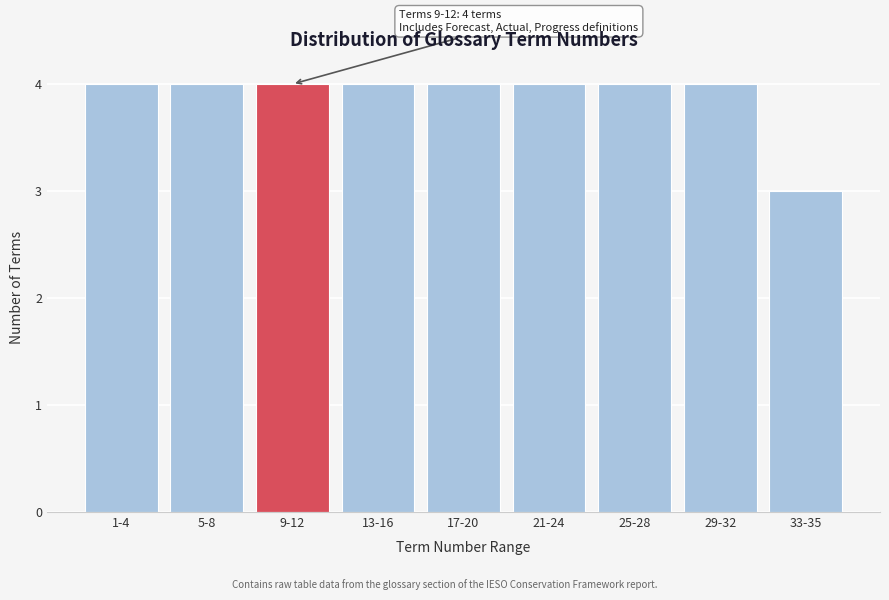

Reading left to right, what are all the values shown in this chart?

1-4=4	5-8=4	9-12=4	13-16=4	17-20=4	21-24=4	25-28=4	29-32=4	33-35=3